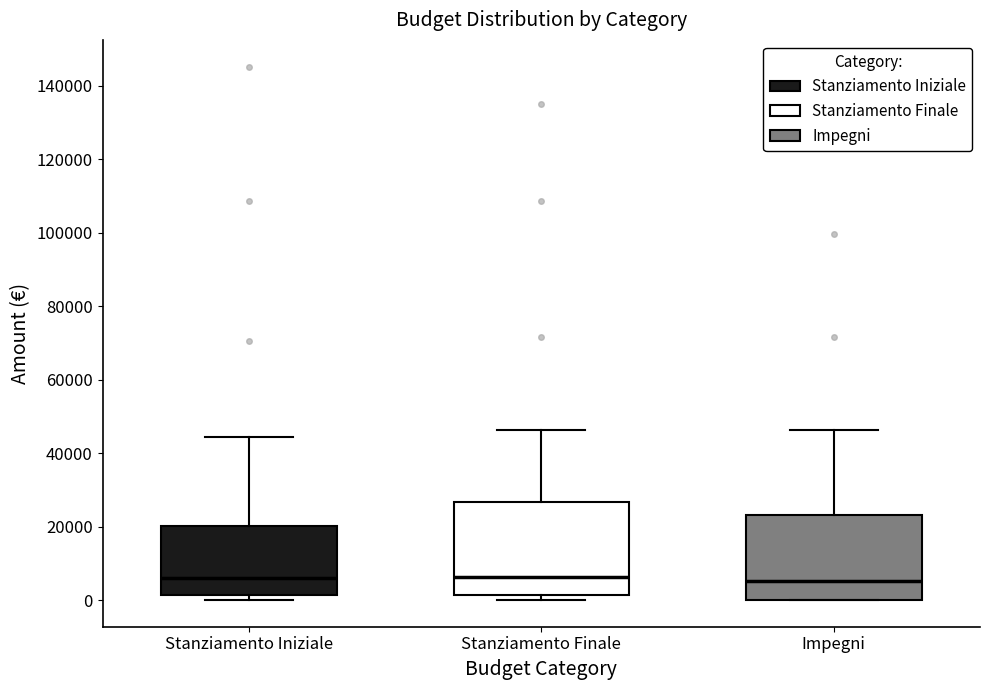

Reading left to right, read every box against the y-axis: the position of its median line, the range the box covers, and the ends of its whiskers. The values are not printed on the chart, so give them approximately, as read against the axis.

Stanziamento Iniziale: median 6000, box 2000 to 20000, whiskers 0 to 44000
Stanziamento Finale: median 6000, box 2000 to 26000, whiskers 0 to 46000
Impegni: median 6000, box 0 to 24000, whiskers 0 to 46000